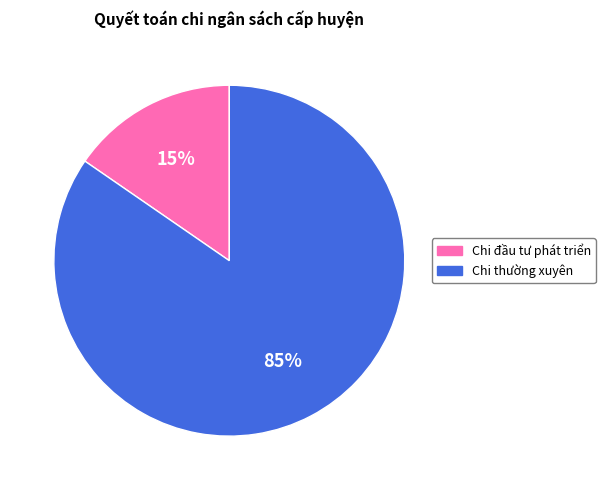

Between Chi đầu tư phát triển and Chi thường xuyên, which is larger?

Chi thường xuyên